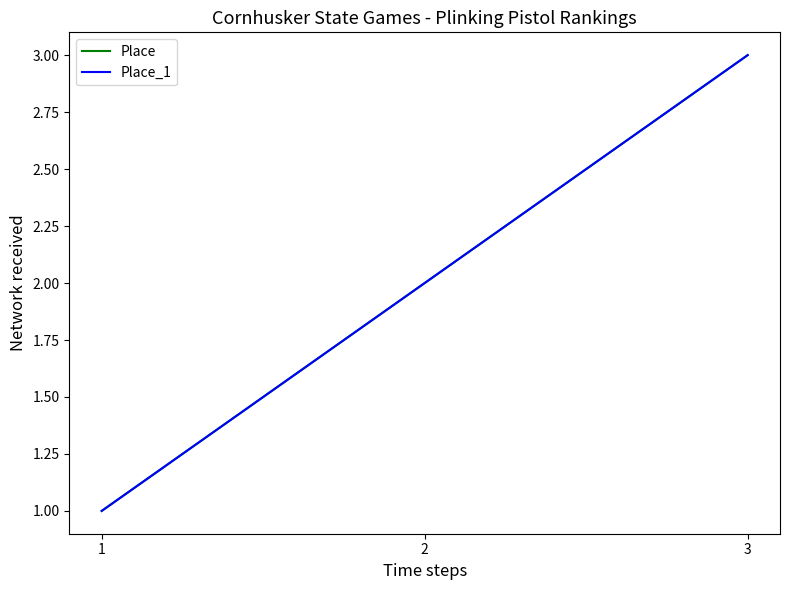

How many lines are shown in the chart?

2